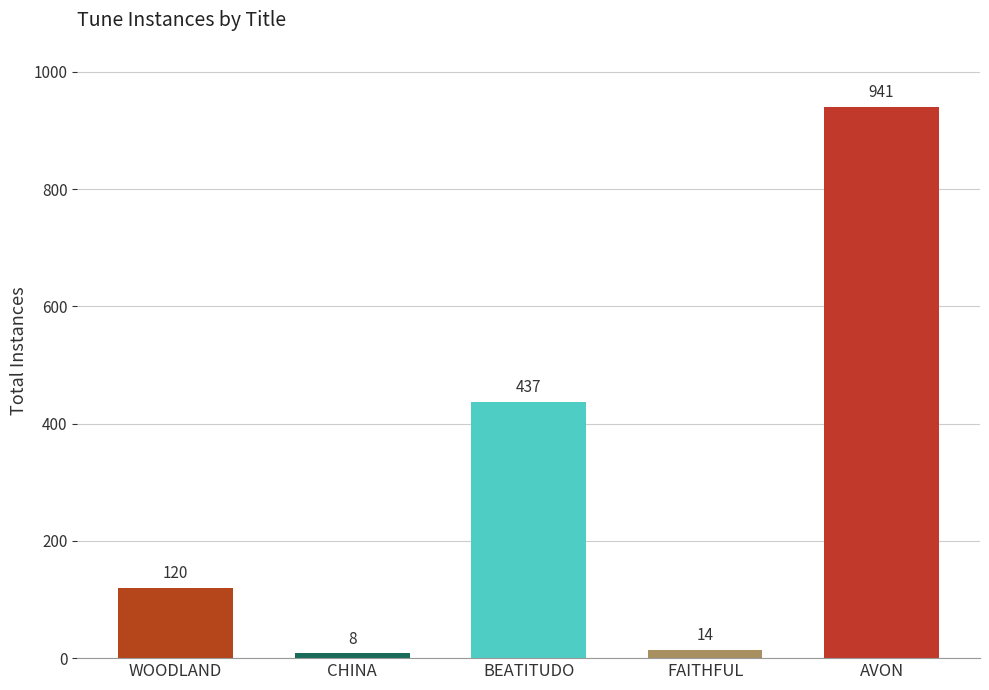

What is the smallest value displayed?

8